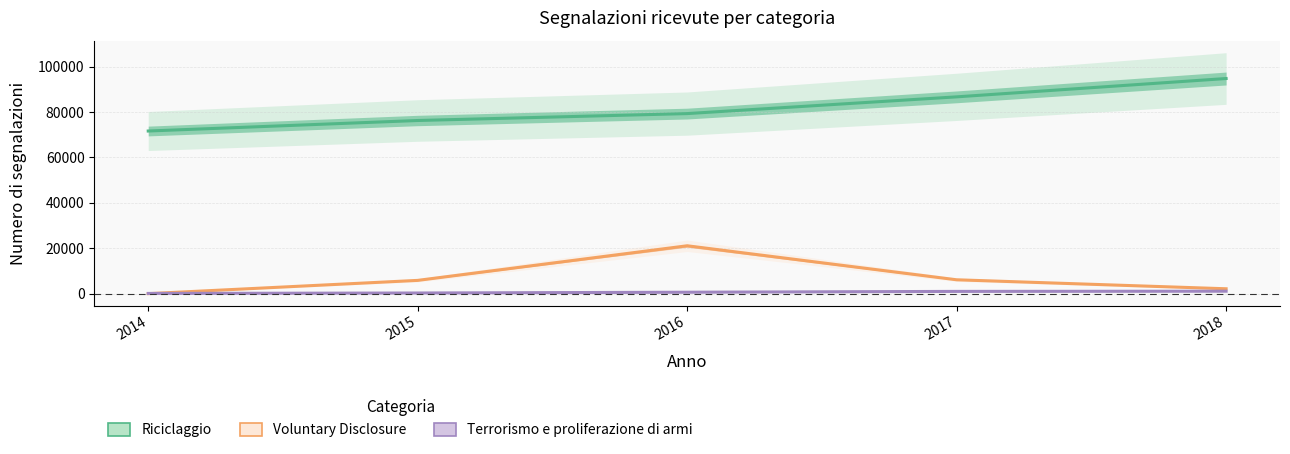

Reading right to left, transcribe all the data shown in this chart.

Riciclaggio: 2018=94792	2017=86712	2016=79337	2015=76293	2014=71661
Voluntary Disclosure: 2018=2154	2017=6112	2016=21098	2015=5849	2014=0
Terrorismo e proliferazione di armi: 2018=1084	2017=996	2016=630	2015=286	2014=97